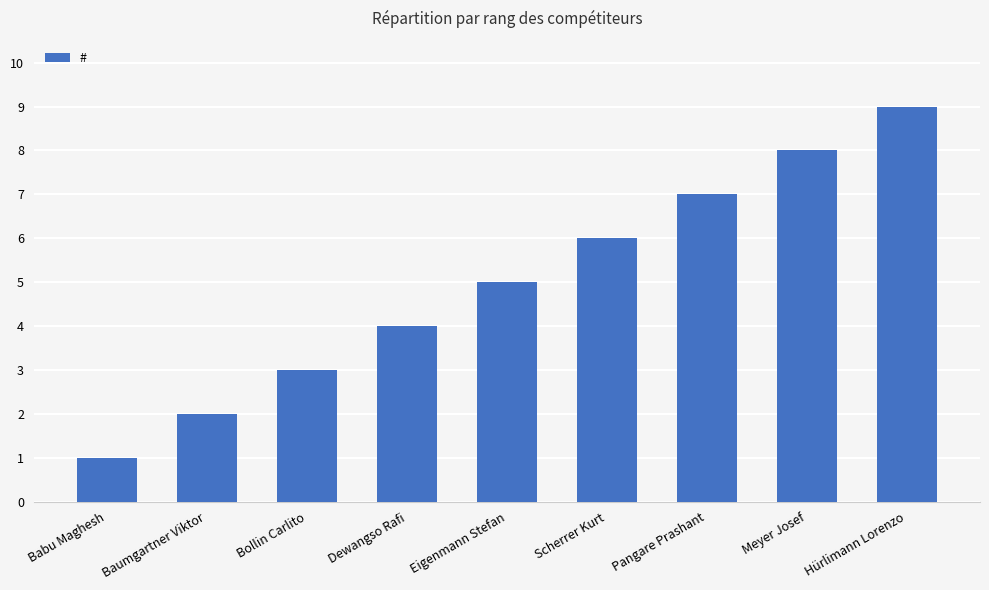

What is the maximum value shown in the chart?

9